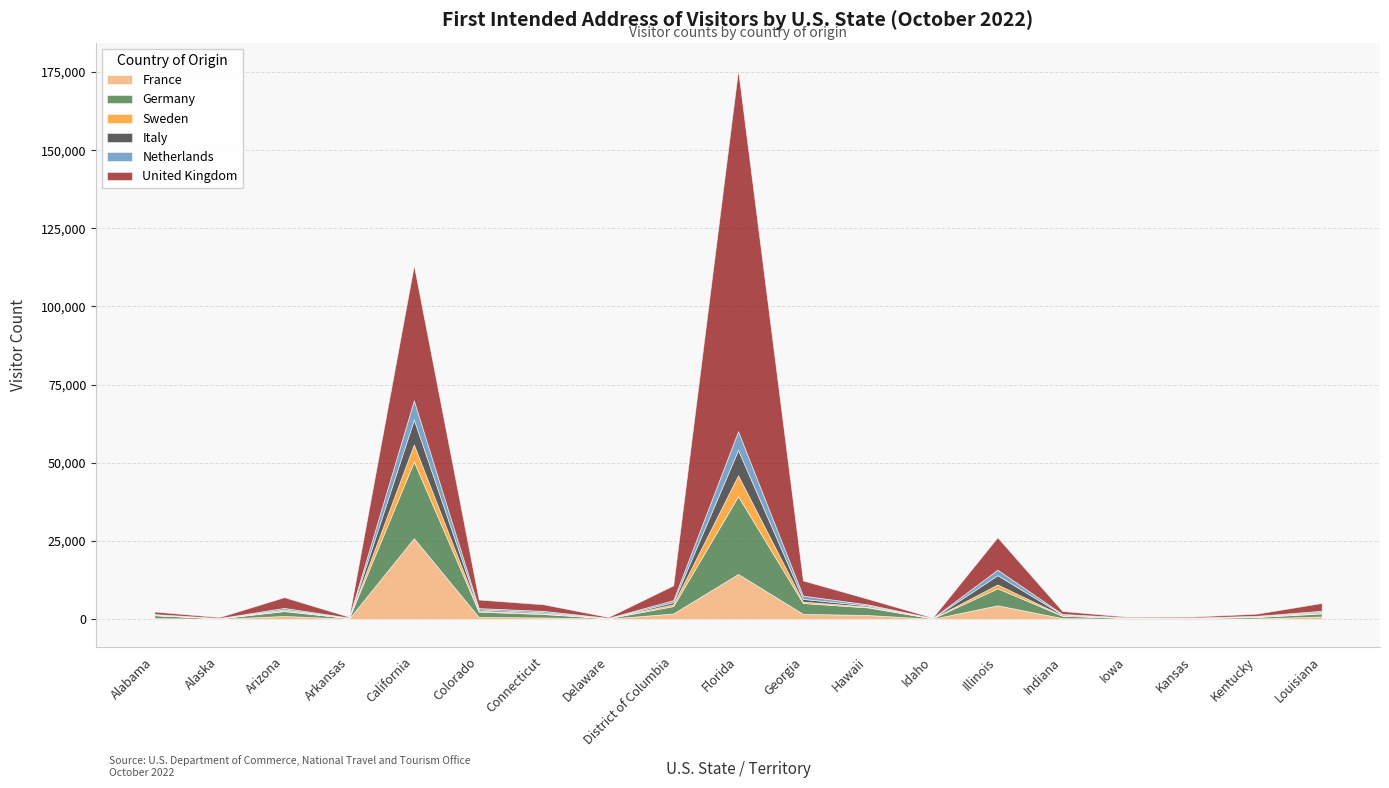

Is the value of Germany at Alaska greater than the value of Italy at Iowa?

No